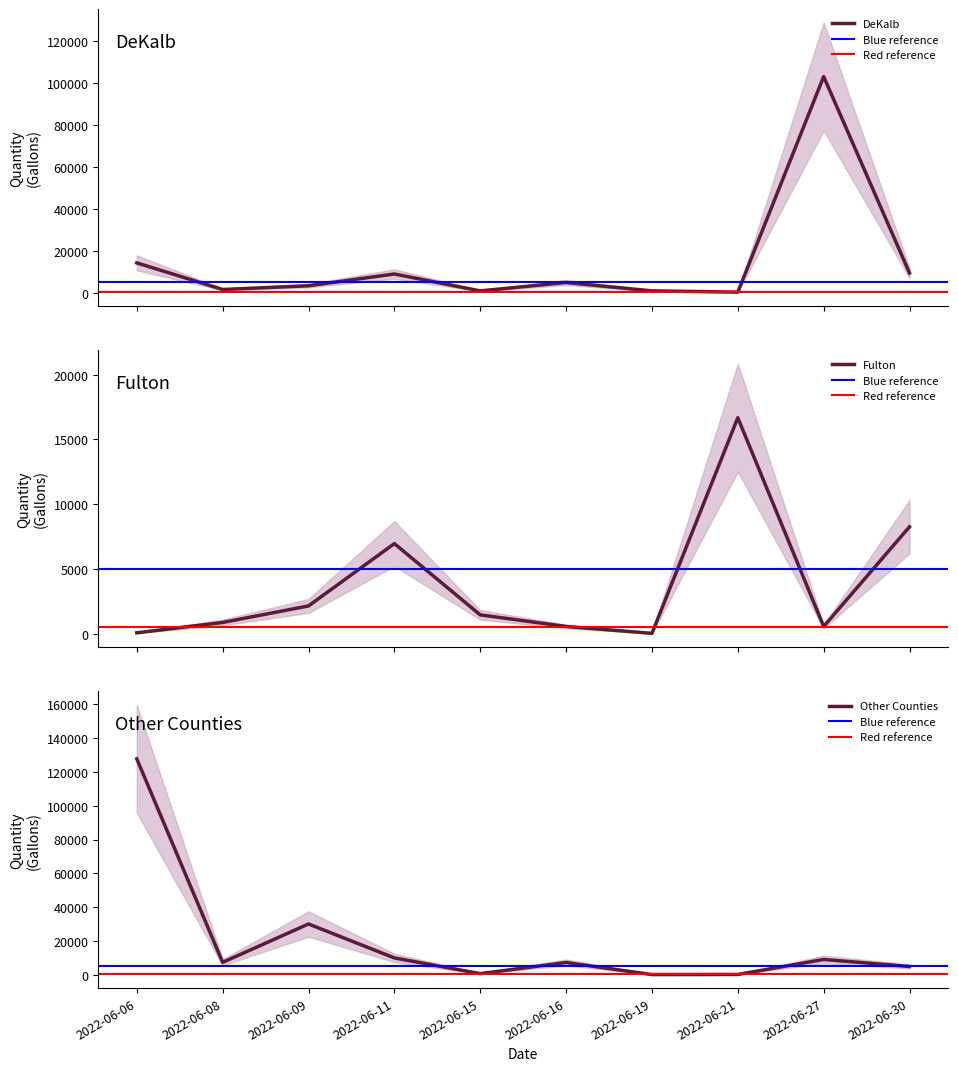

Where is the first local maximum for Fulton?

2022-06-11